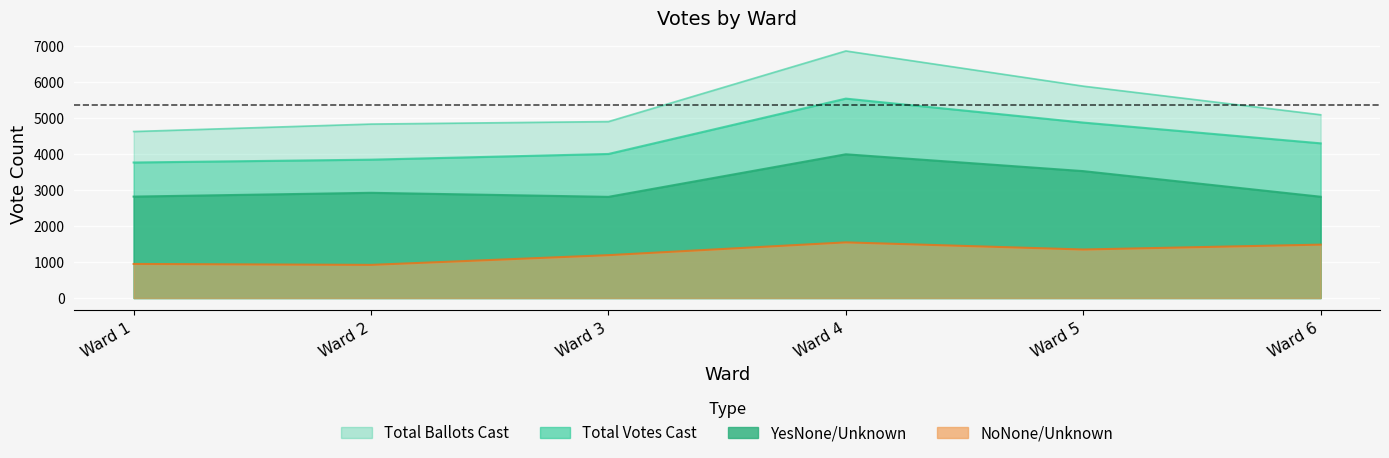

True or false: Total Ballots Cast and Total Votes Cast cross at least once.

False